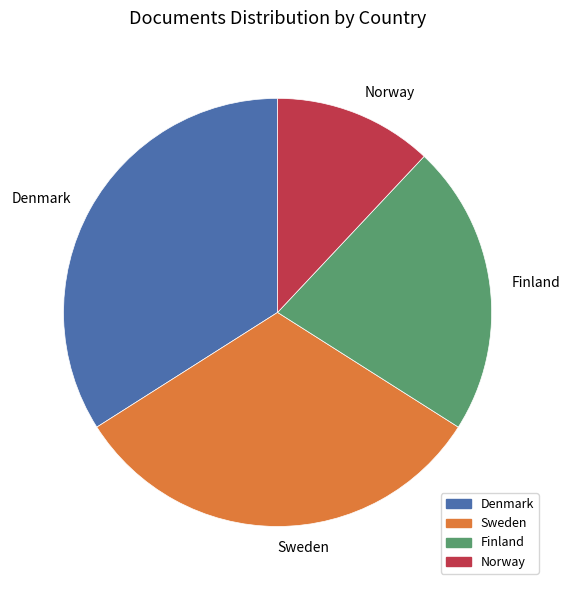

Is it true that Finland is 35% of the pie?

False